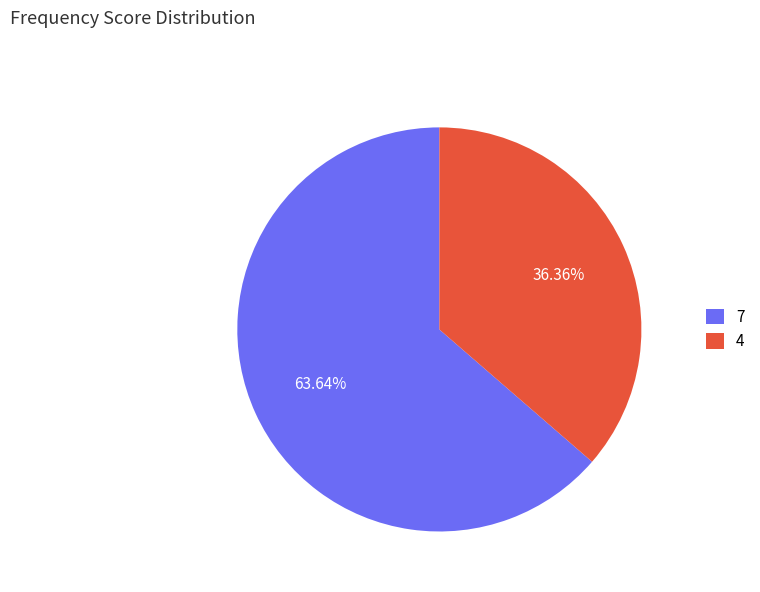

To the nearest percent, what is the difference between the largest and smallest slice percentages?

27%